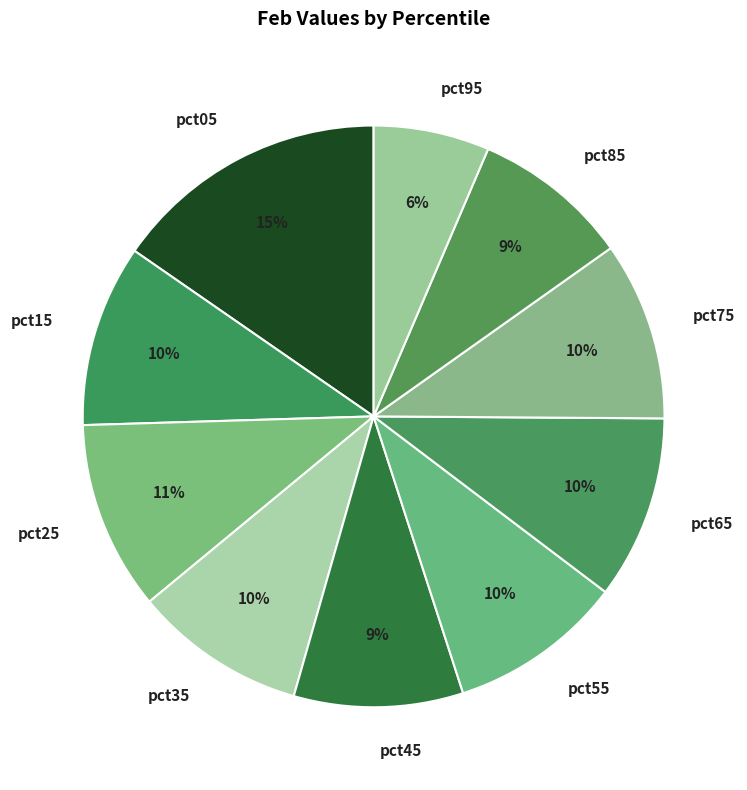

True or false: pct85 accounts for 1% of the total.

False